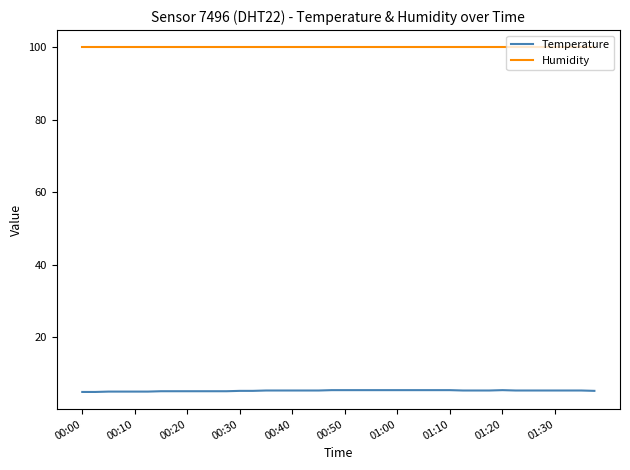

What is the maximum value for Humidity?

99.9